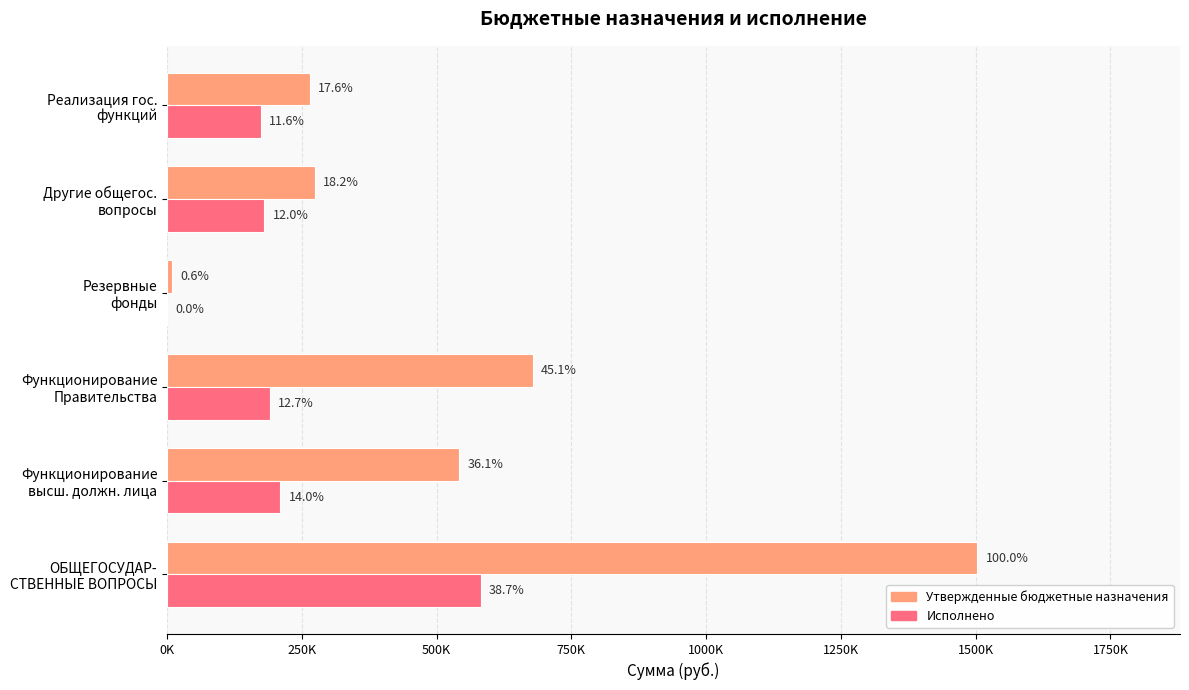

How many values in the Исполнено series are below 190584?

3